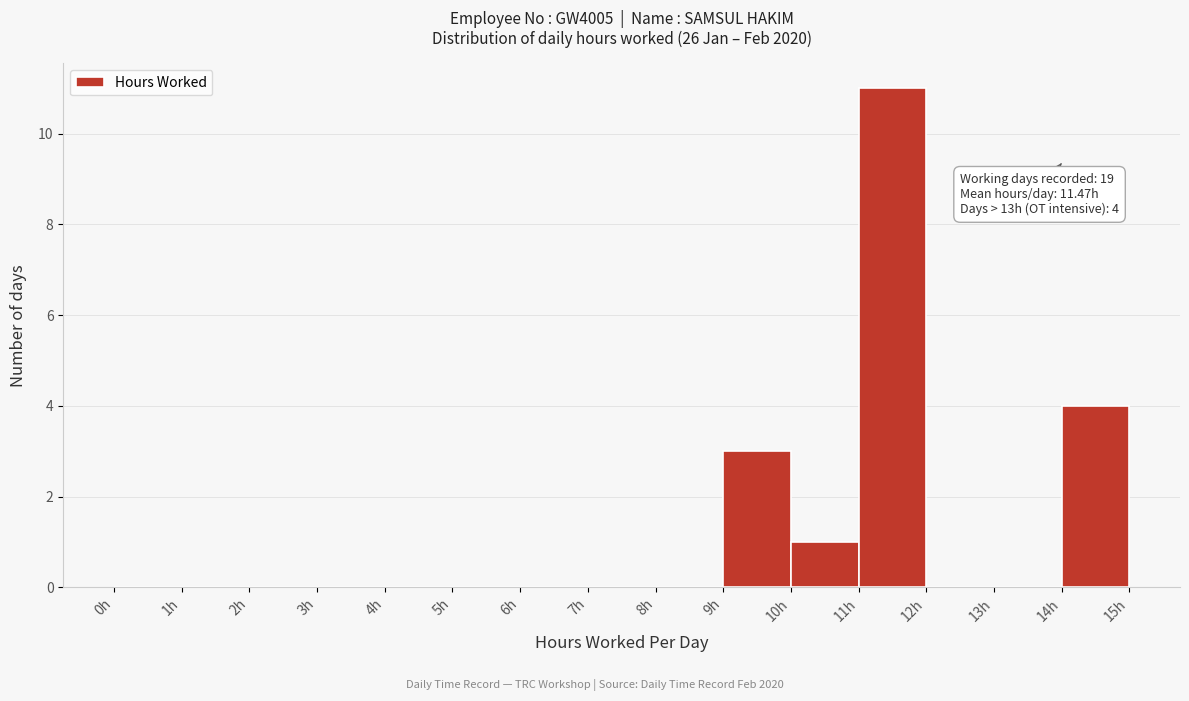

Over which range of the x-axis is the bar tallest?

11 to 12